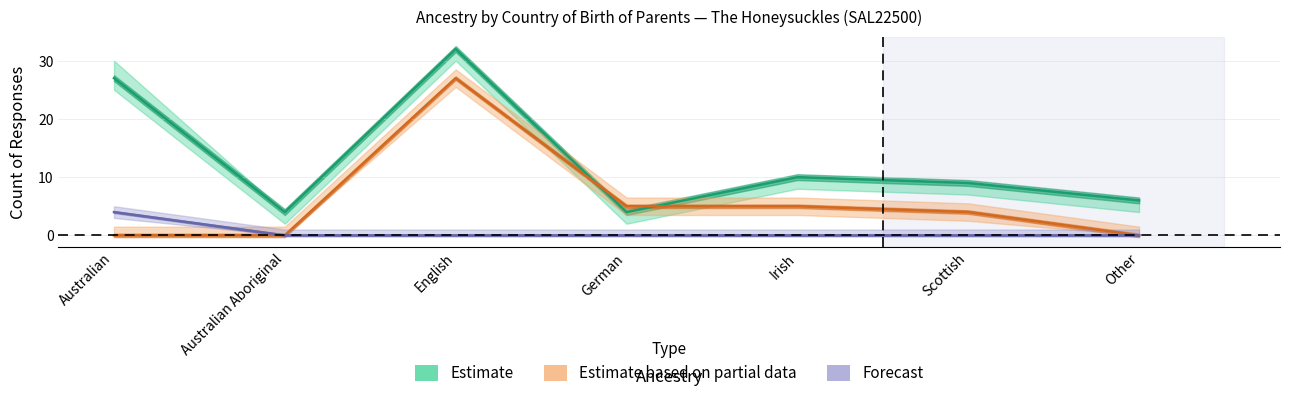

Where is Both parents born in Australia nearest to the value 18?

Irish